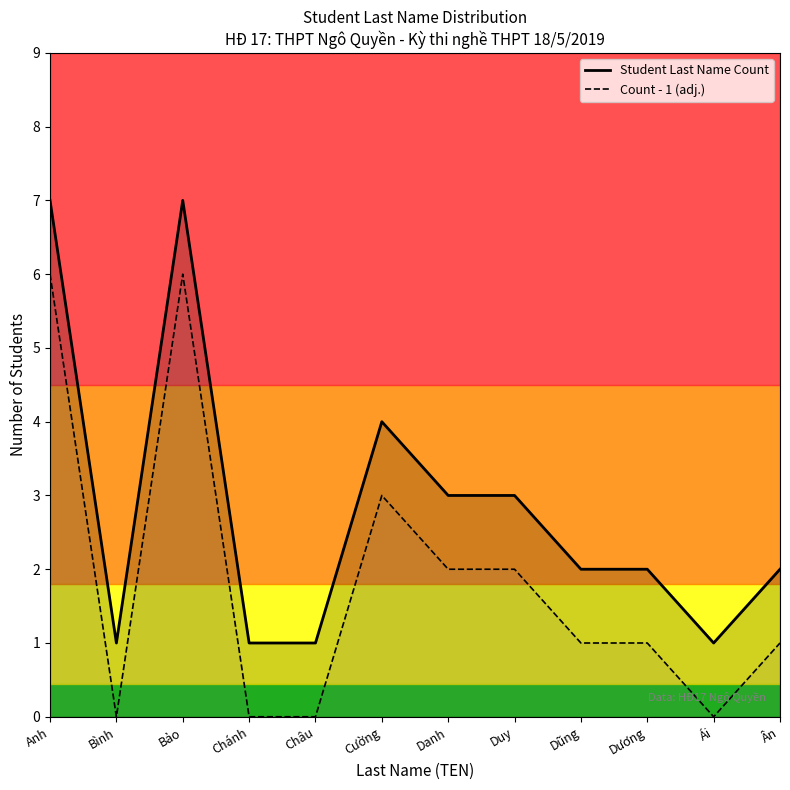

Reading left to right, what are all the values shown in this chart?

Student Last Name Count: Anh=7	Bình=1	Bảo=7	Chánh=1	Châu=1	Cường=4	Danh=3	Duy=3	Dũng=2	Dương=2	Ái=1	Ân=2
Count - 1 (adj.): Anh=6	Bình=0	Bảo=6	Chánh=0	Châu=0	Cường=3	Danh=2	Duy=2	Dũng=1	Dương=1	Ái=0	Ân=1